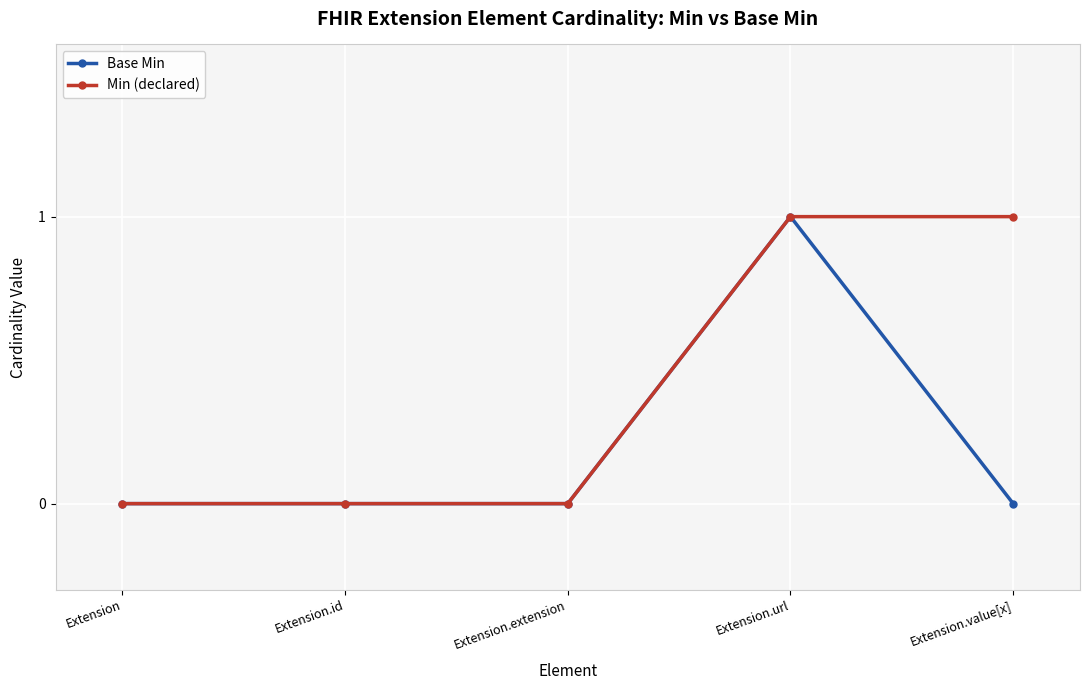

Read the Min (declared) value at Extension.url.

1